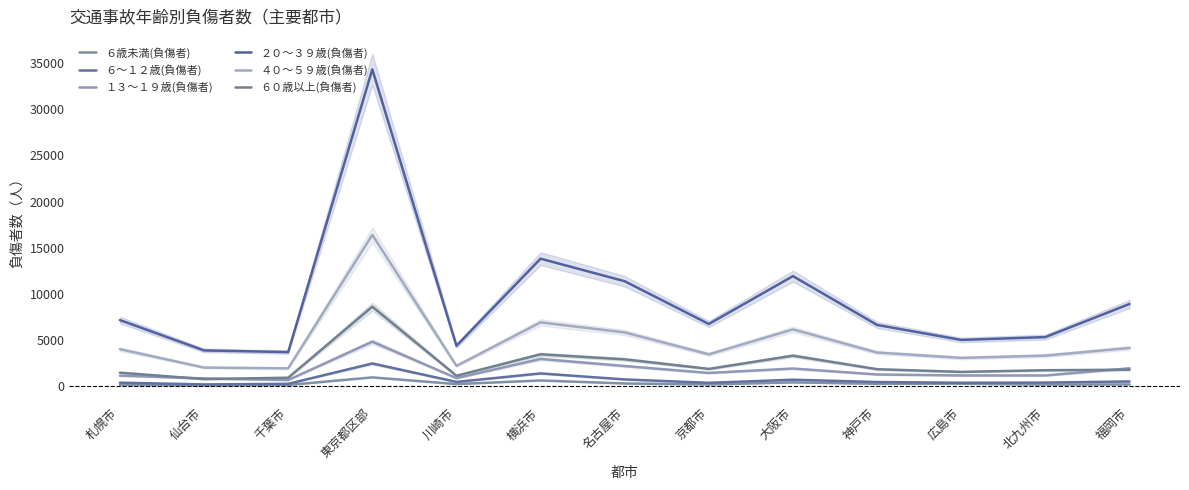

Where is the first local minimum for １３～１９歳(負傷者)?

千葉市